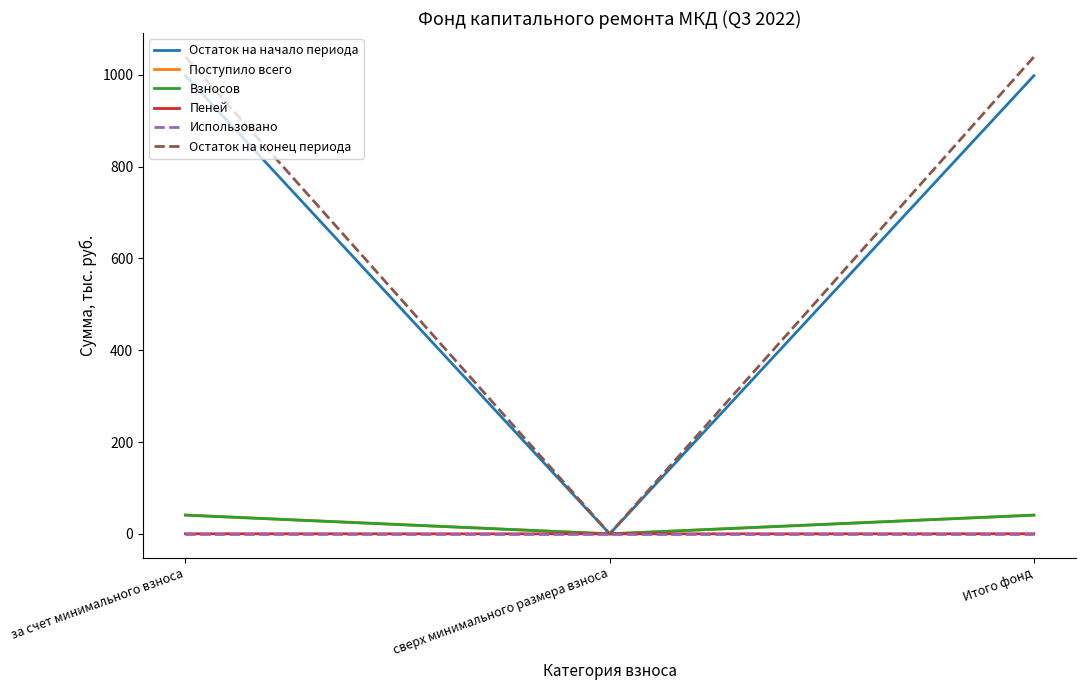

Which category has the lowest value in the Остаток на начало периода series?

сверх минимального размера взноса